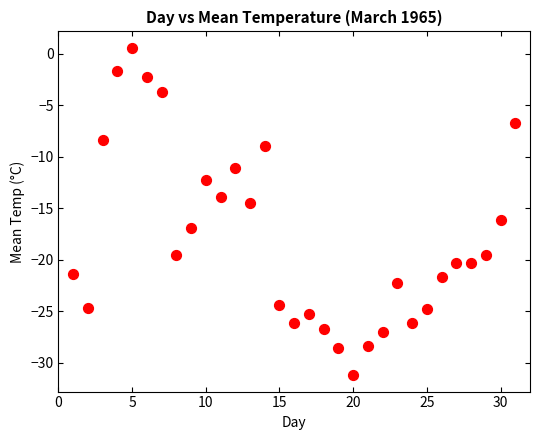

What is the range of X values (max minus min)?

30.0